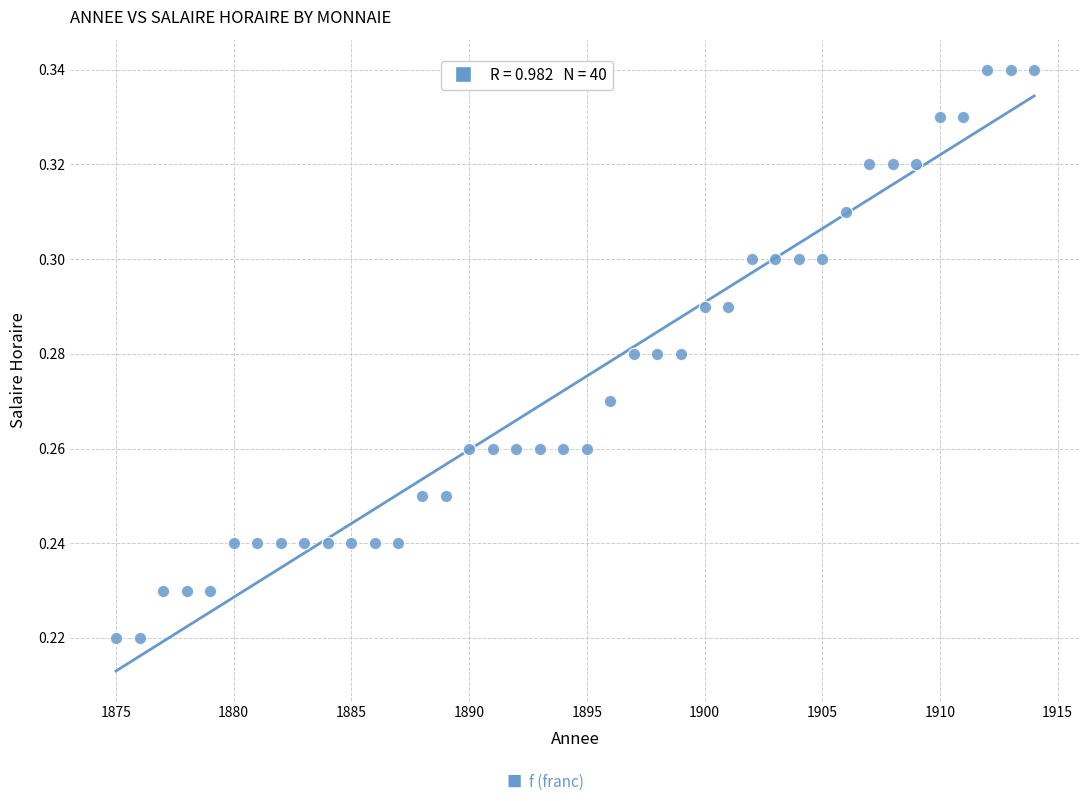

What is the range of X values (max minus min)?

39.0